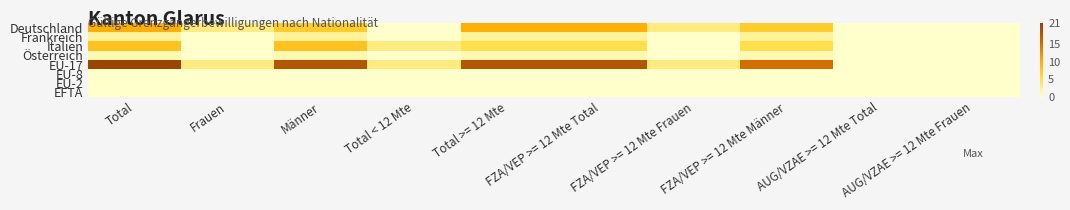

At which category is the sum across all series the highest?

Total